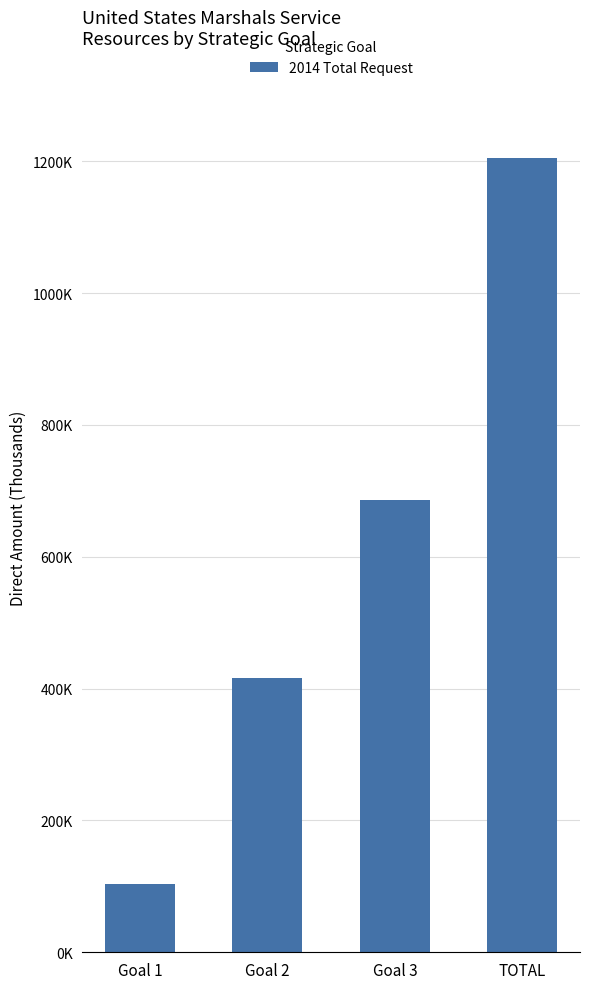

What is the value of the 2nd bar from the left?

415730